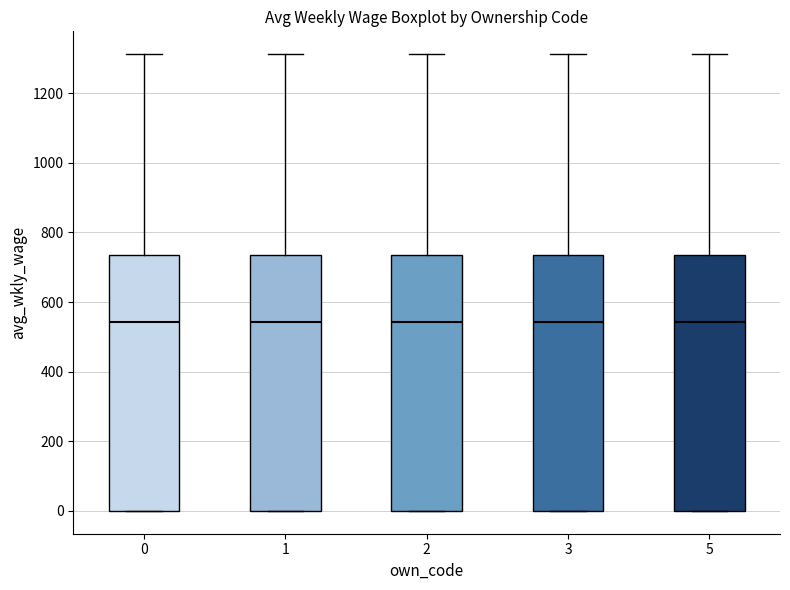

Reading left to right, read every box against the y-axis: the position of its median line, the range the box covers, and the ends of its whiskers. The values are not printed on the chart, so give them approximately, as read against the axis.

0: median 540, box 0 to 740, whiskers 0 to 1320
1: median 540, box 0 to 740, whiskers 0 to 1320
2: median 540, box 0 to 740, whiskers 0 to 1320
3: median 540, box 0 to 740, whiskers 0 to 1320
5: median 540, box 0 to 740, whiskers 0 to 1320